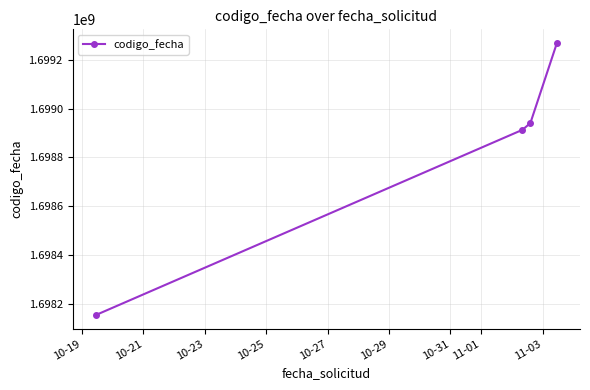

True or false: the data has more than 0 interior local peaks.

False